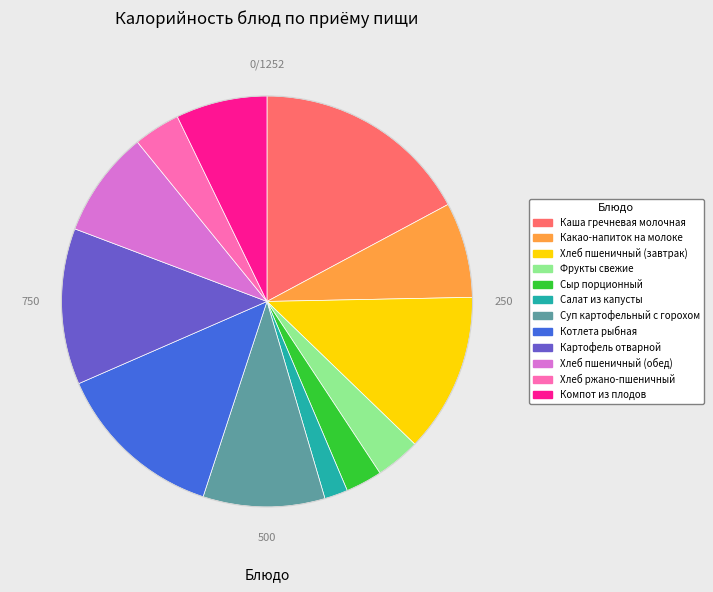

Does any single category account for the majority?

No